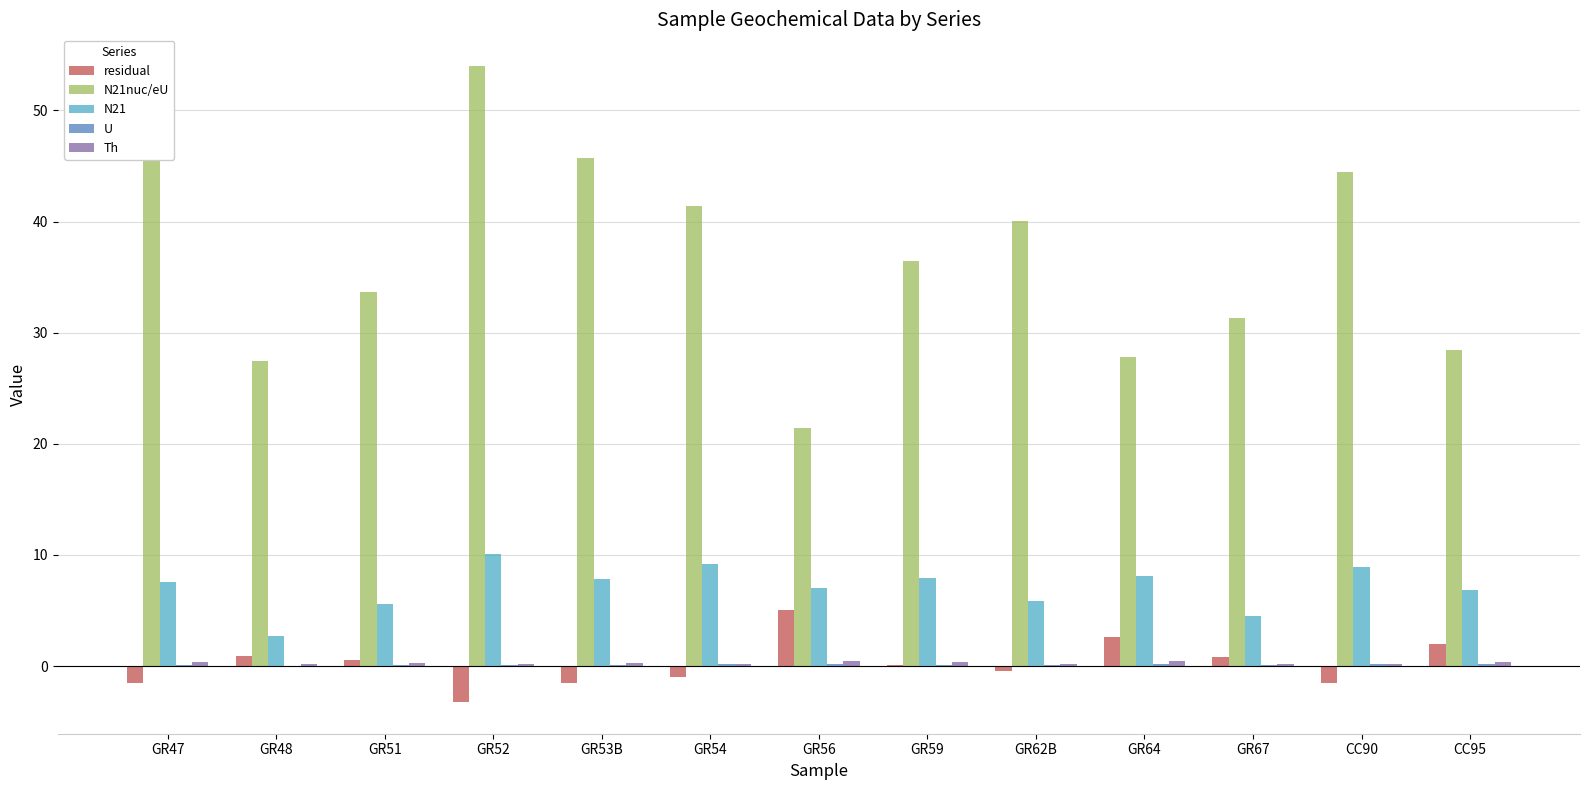

Is it true that residual equals -3.2 at GR52?

True